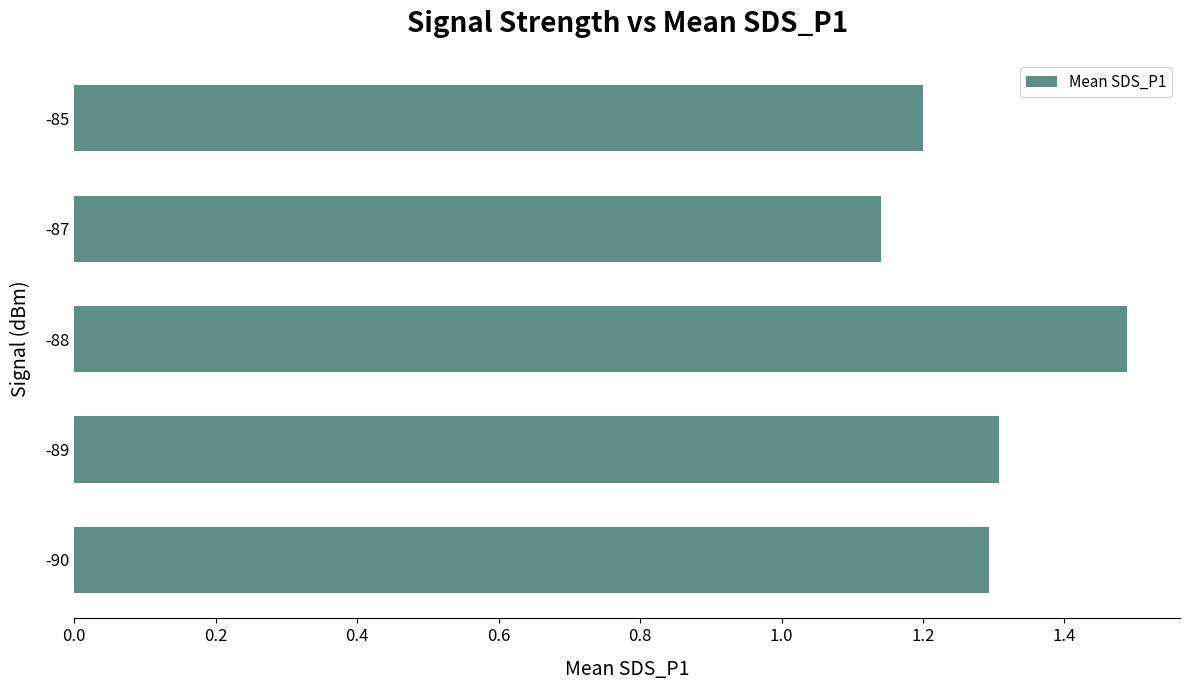

Which category has the highest value across all series?

-88